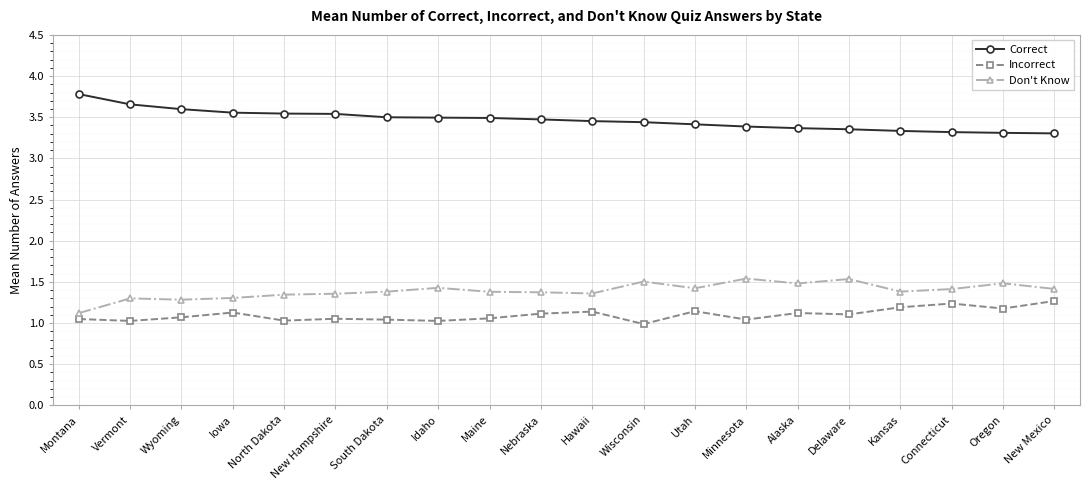

What is the average value of the Don't Know series?

1.4